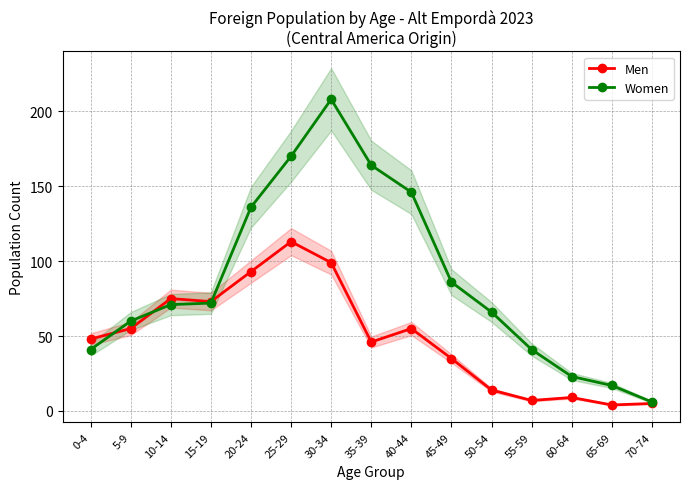

Rank the series by their maximum value, from highest to lowest.

Women, Men